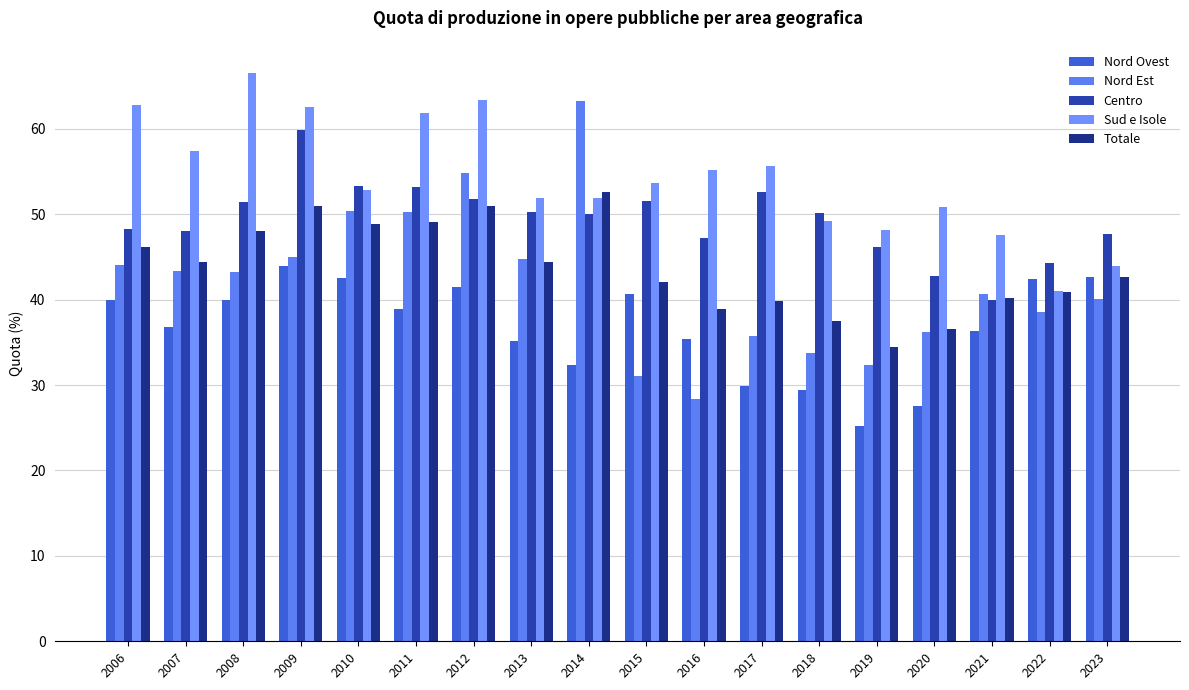

At 2018, list the series in order from largest to smallest.

Centro, Sud e Isole, Totale, Nord Est, Nord Ovest